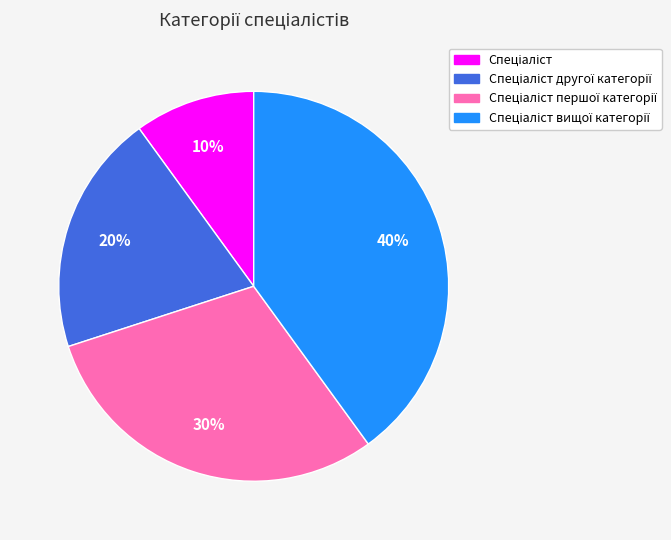

To the nearest percent, what is the average slice percentage?

25%